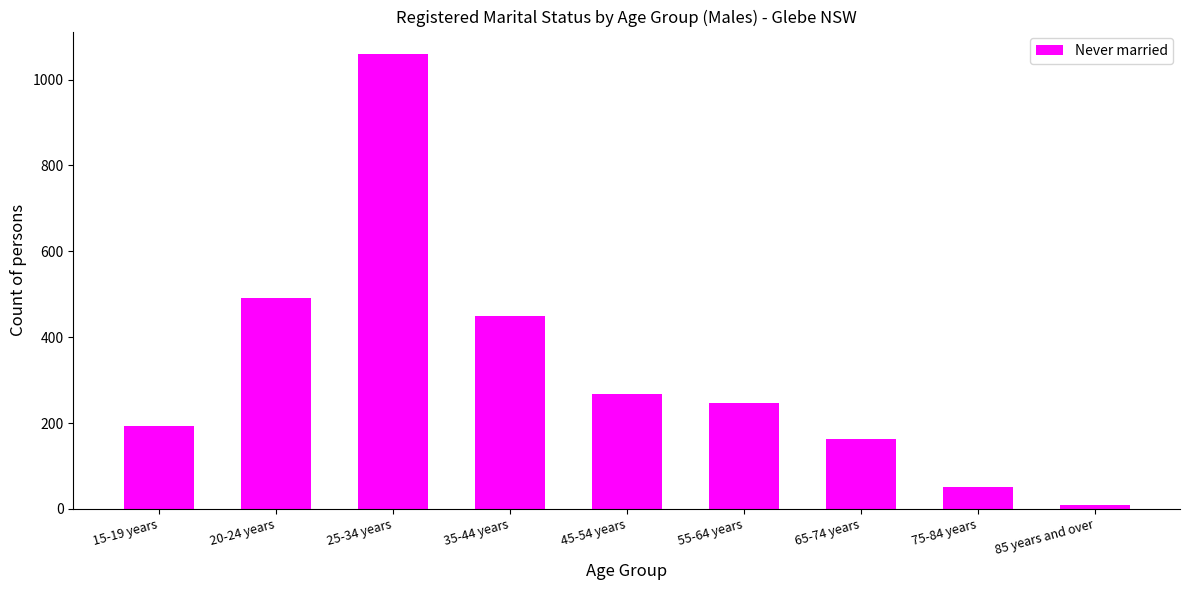

How many distinct data groups are displayed?

1